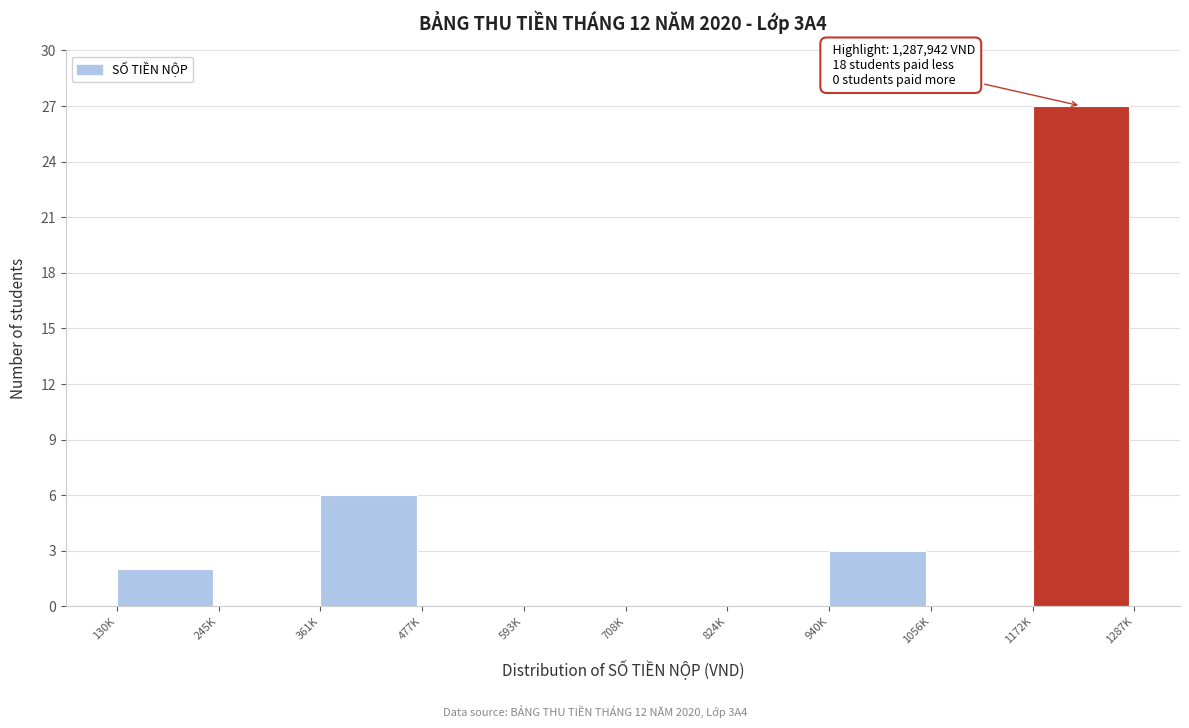

Reading right to left, extract all data points from this chart.

1172K=27	1056K=0	940K=3	824K=0	708K=0	593K=0	477K=0	361K=6	245K=0	130K=2